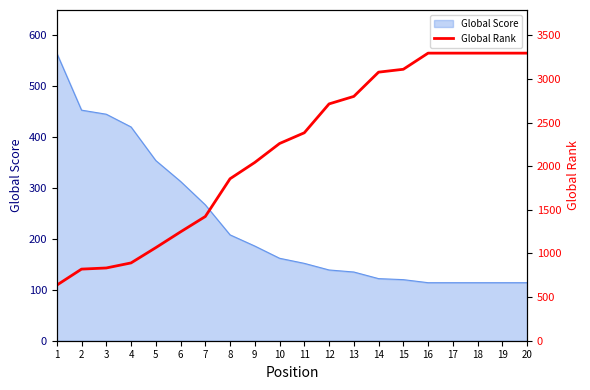

What is the change in value from 1 to 13?

+2164